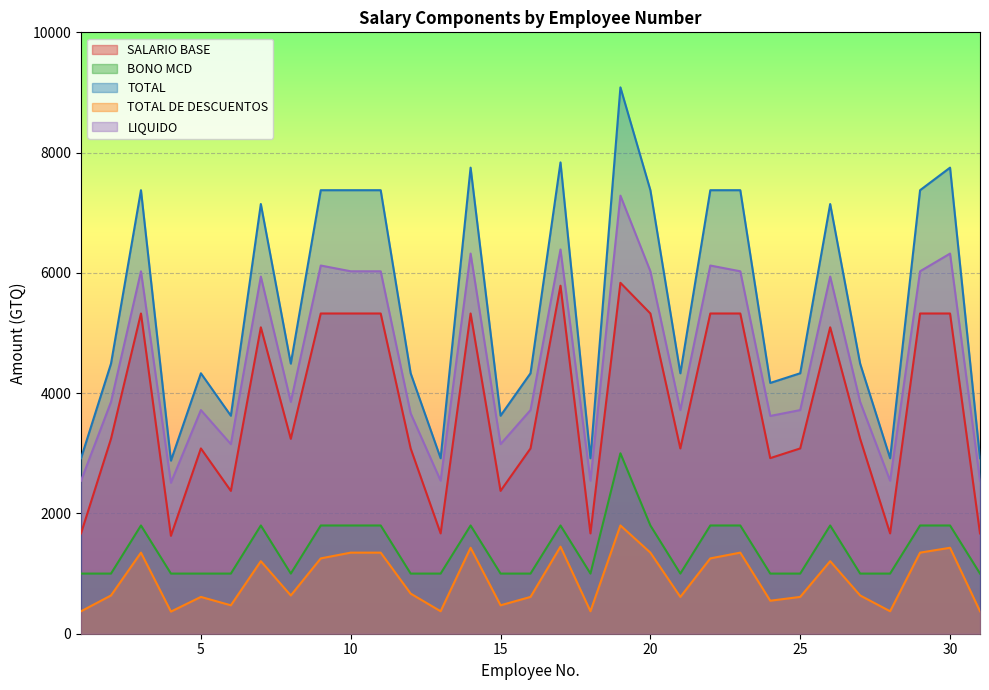

True or false: SALARIO BASE and TOTAL cross at least once.

False